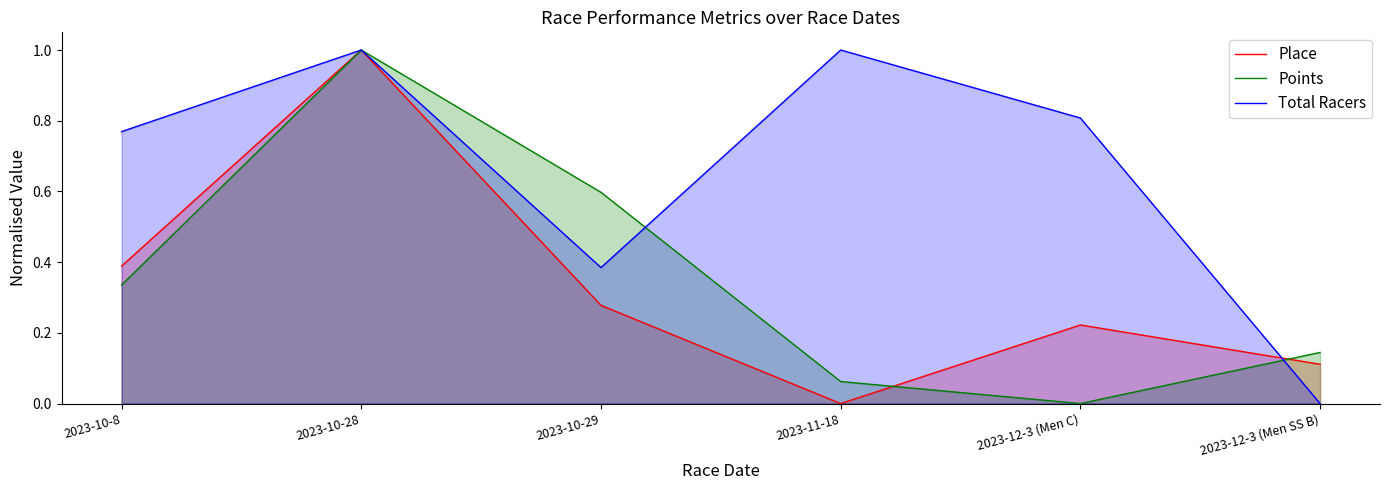

How many data points does each series have?

6